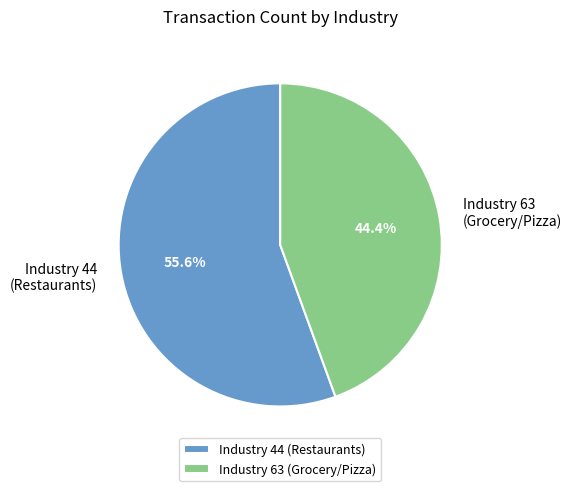

Do Industry 44 (Restaurants) and Industry 63 (Grocery/Pizza) together represent more than half of the pie?

Yes